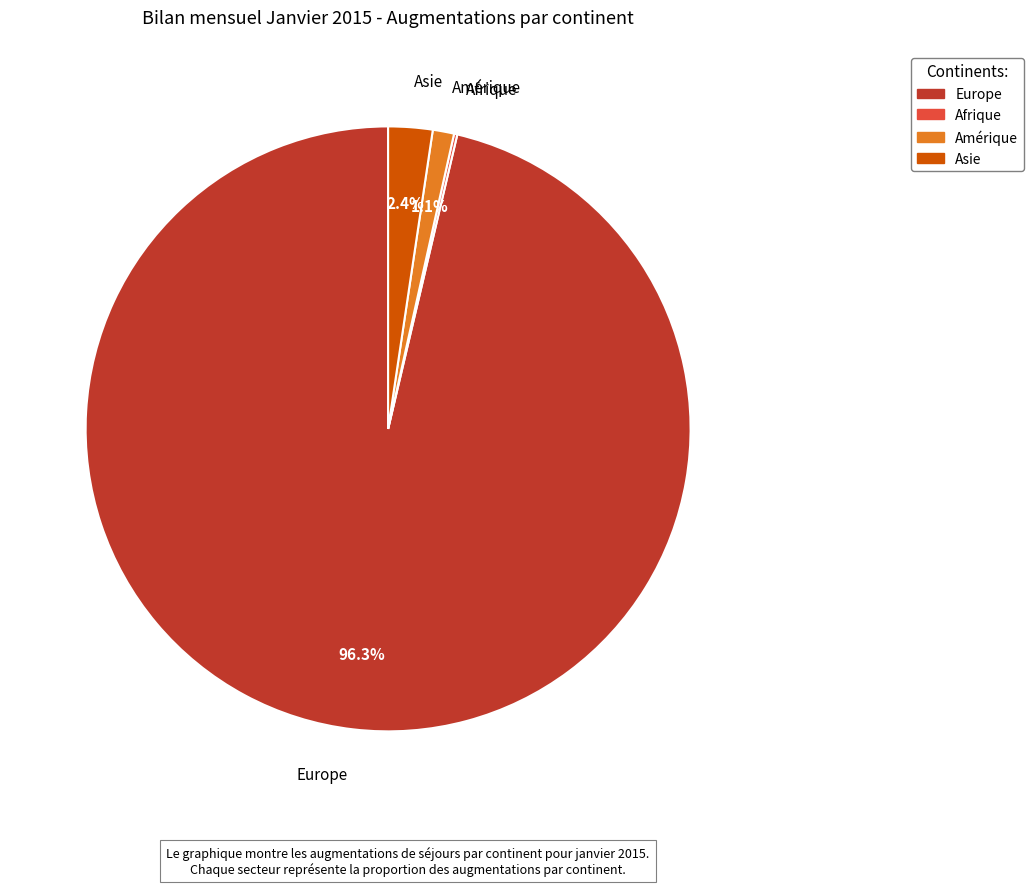

Which has a higher value, Amérique or Europe?

Europe